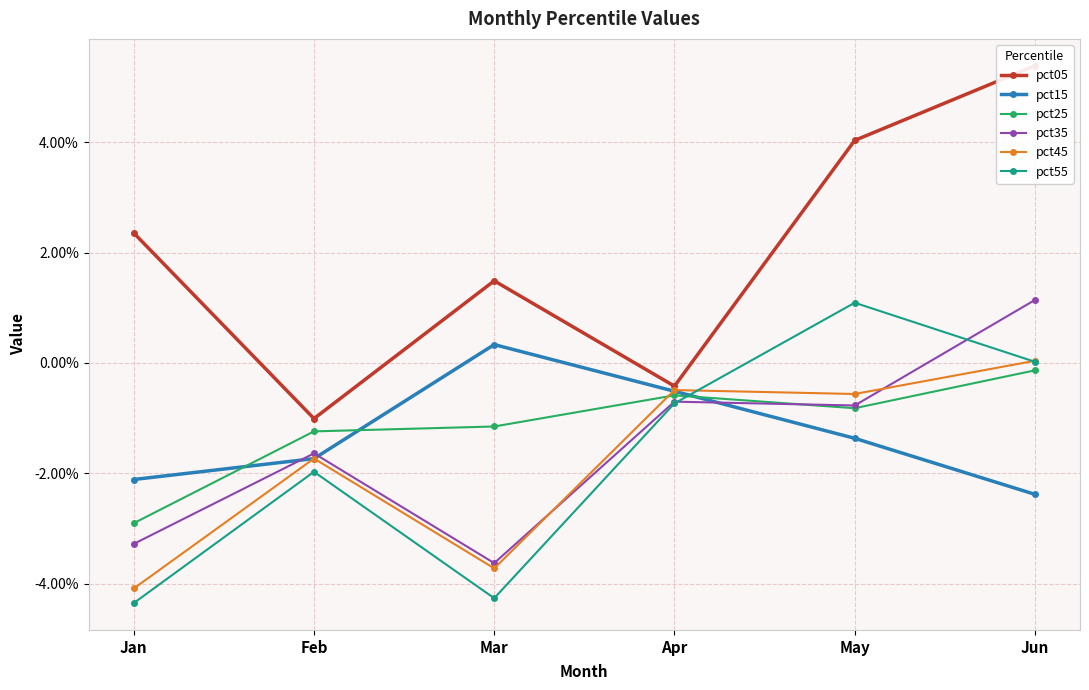

Is it true that pct35 equals -0.1 at Mar?

False